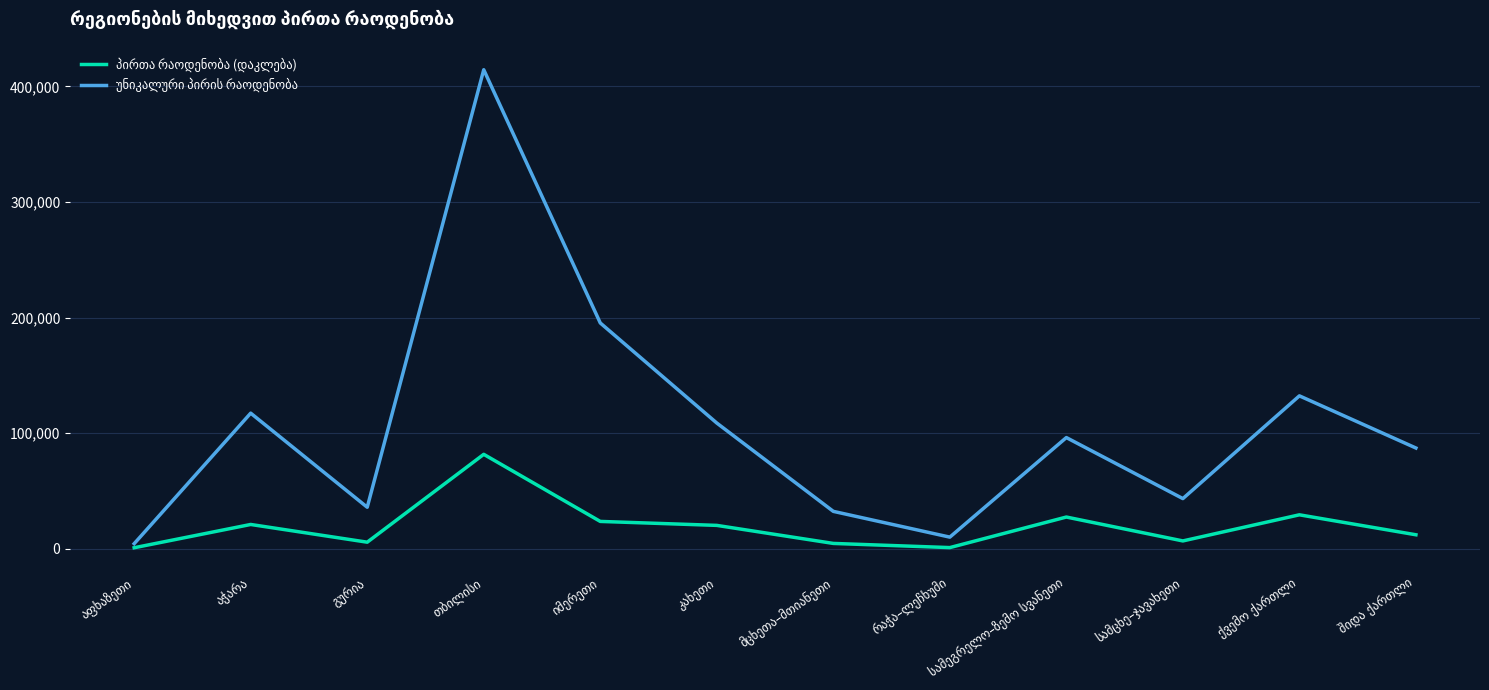

Reading right to left, what are all the values shown in this chart?

პირთა რაოდენობა (დაკლება): შიდა ქართლი=11981	ქვემო ქართლი=29264	სამცხე–ჯავახეთი=6653	სამეგრელო–ზემო სვანეთი=27335	რაჭა–ლეჩხუმი=886	მცხეთა–მთიანეთი=4497	კახეთი=20108	იმერეთი=23543	თბილისი=81612	გურია=5566	აჭარა=20904	აფხაზეთი=756
უნიკალური პირის რაოდენობა: შიდა ქართლი=87085	ქვემო ქართლი=132231	სამცხე–ჯავახეთი=43295	სამეგრელო–ზემო სვანეთი=96116	რაჭა–ლეჩხუმი=9942	მცხეთა–მთიანეთი=32249	კახეთი=108696	იმერეთი=195332	თბილისი=414505	გურია=35809	აჭარა=117248	აფხაზეთი=4282